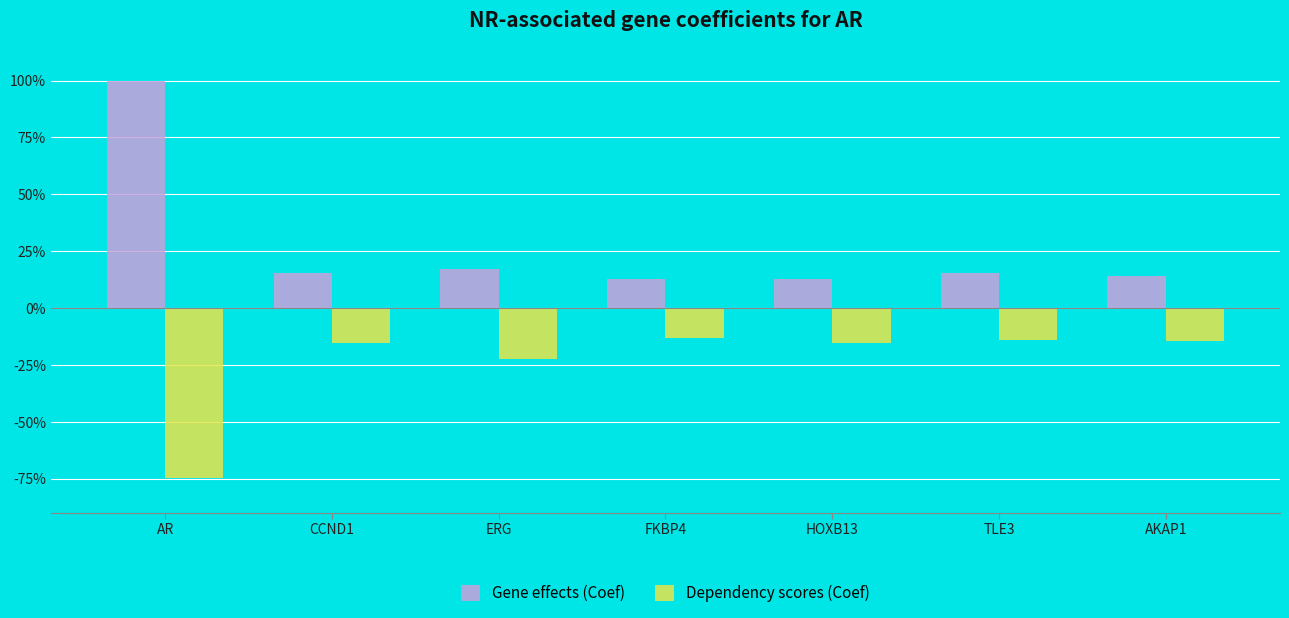

The Dependency scores (Coef) series shows -0.2 at ERG. True or false?

True